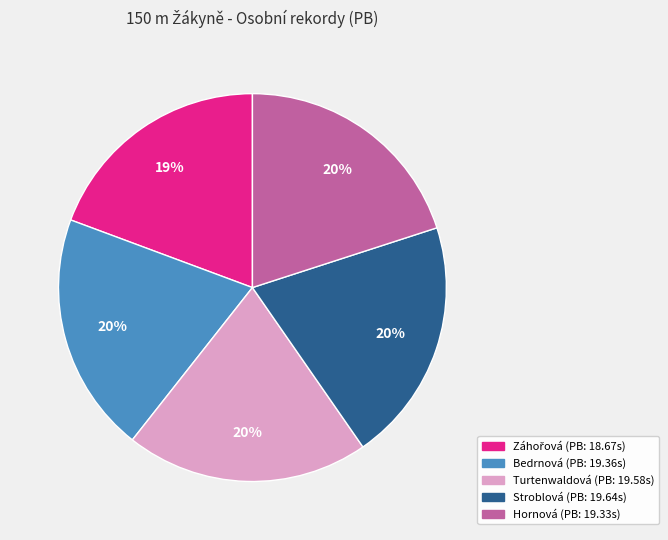

To the nearest percent, what is the difference between the largest and smallest slice percentages?

1%